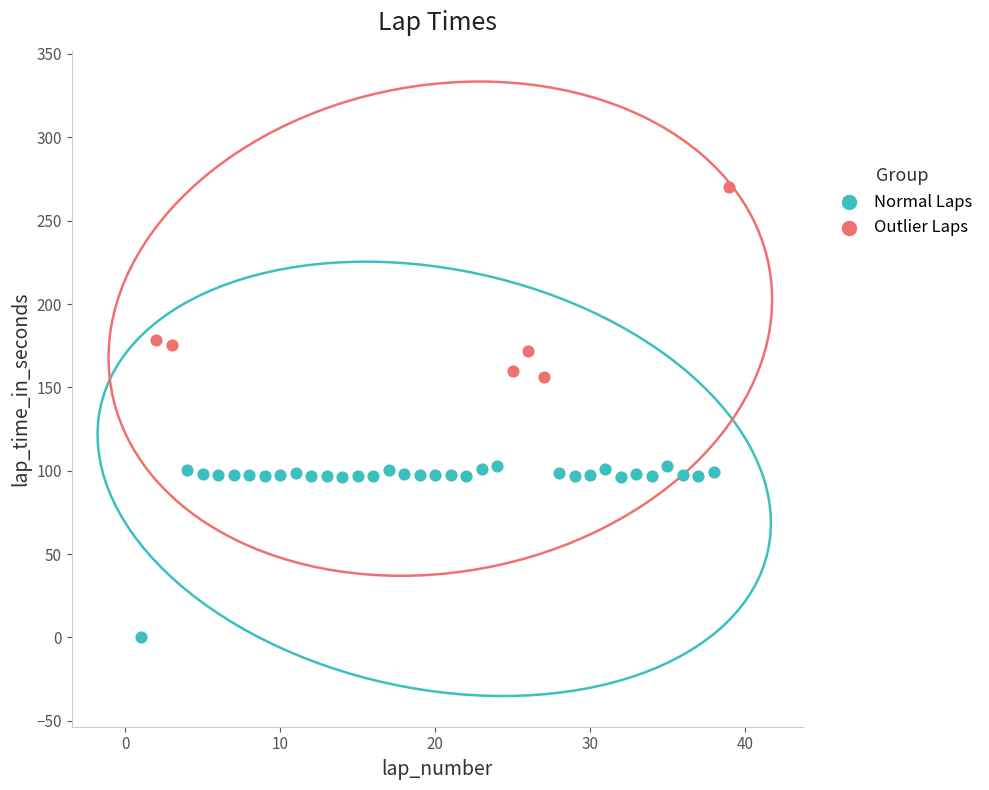

Which series contains the highest Y value?

Outlier Laps